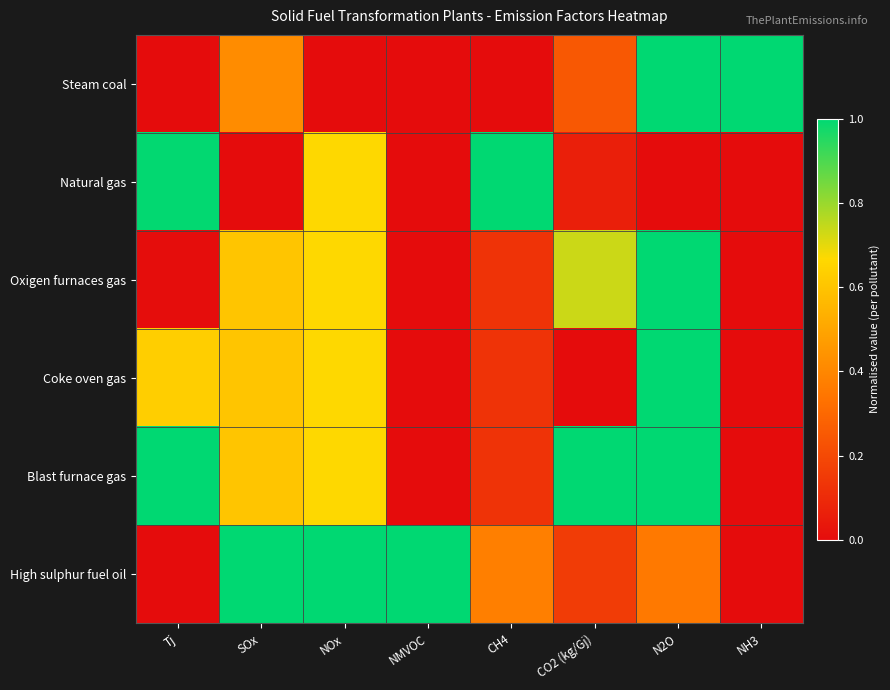

List the series in order of their peak value, lowest first.

Steam coal, Natural gas, Oxigen furnaces gas, Coke oven gas, Blast furnace gas, High sulphur fuel oil